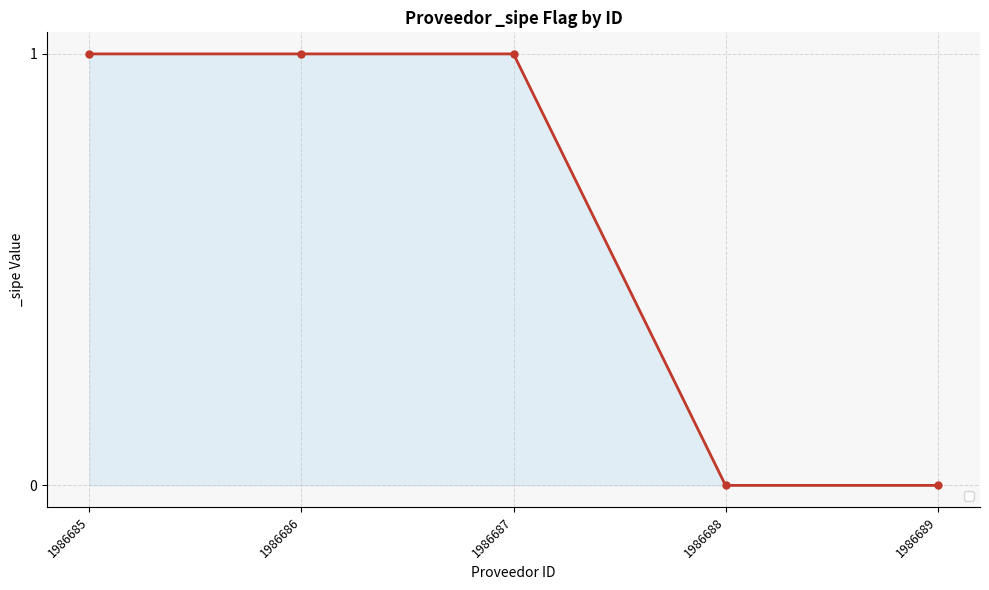

Reading left to right, transcribe all the data shown in this chart.

1	1	1	0	0